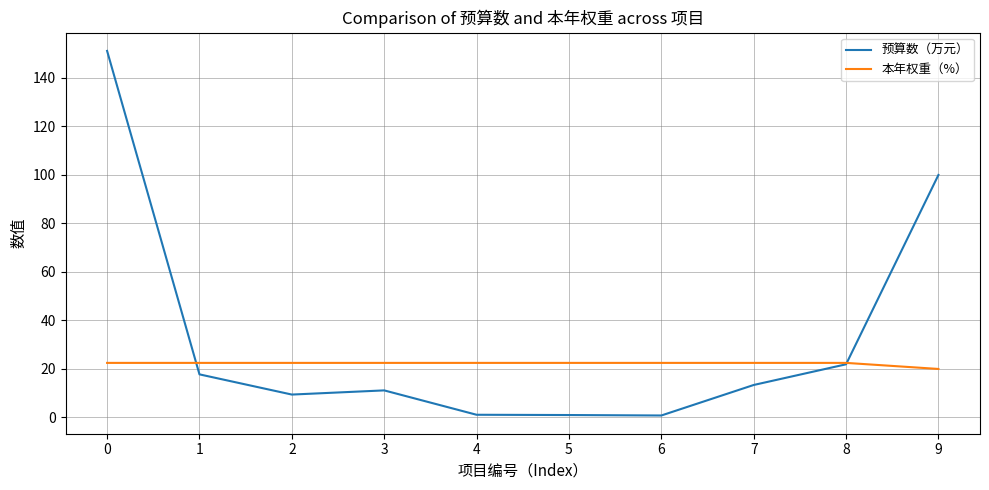

True or false: 预算数（万元） has more than 2 interior local peaks.

False